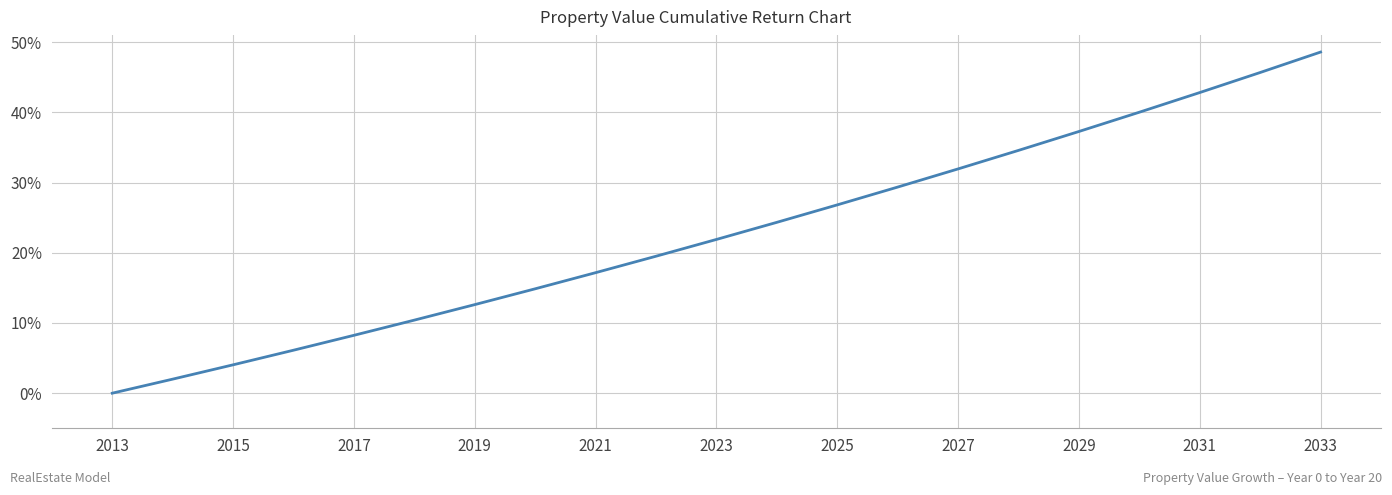

What is the difference between the maximum and minimum values?

48.6